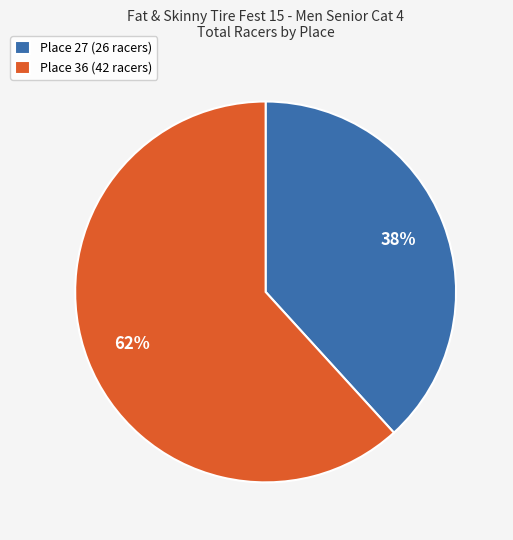

What percentage is the Place 27 (26 racers) slice, to the nearest percent?

38%